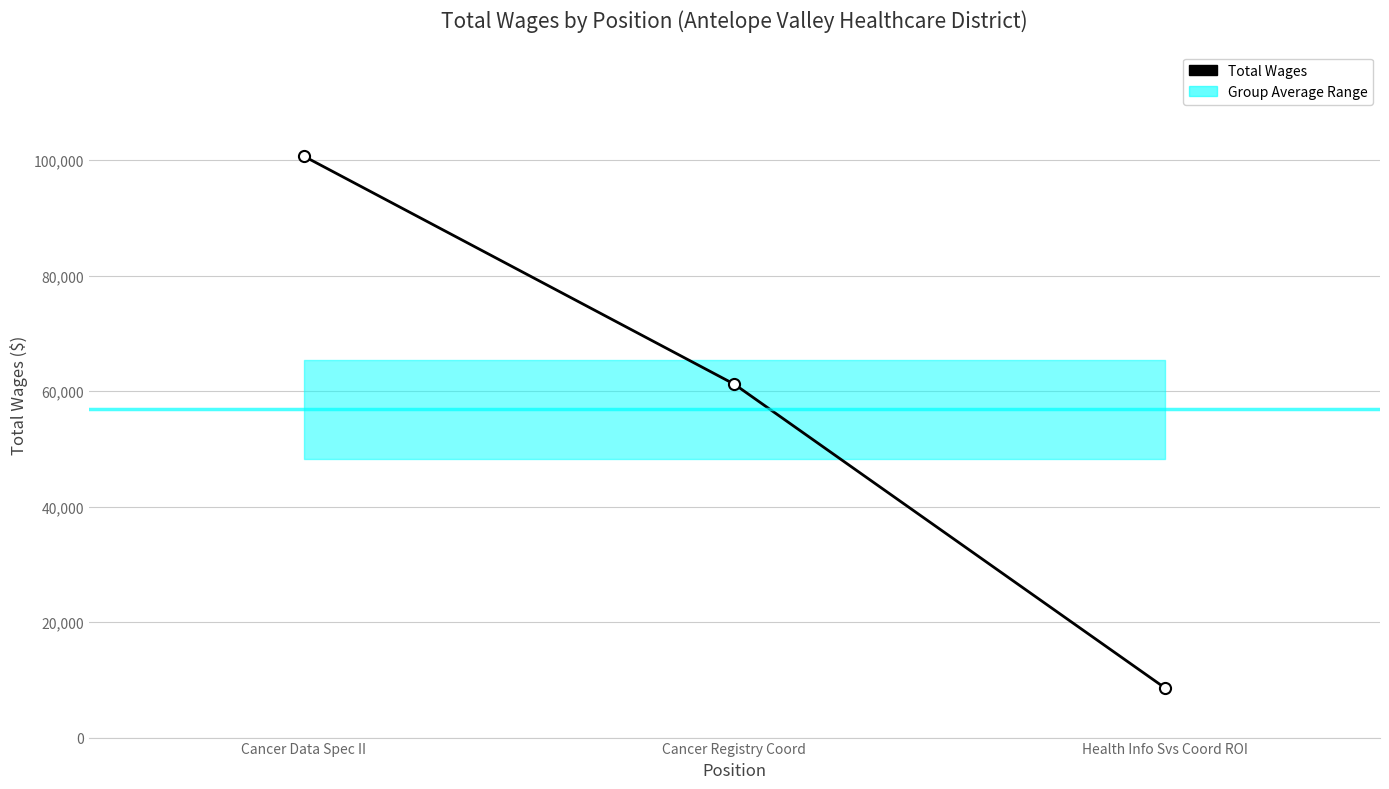

What is the difference between the maximum and minimum values?

92062